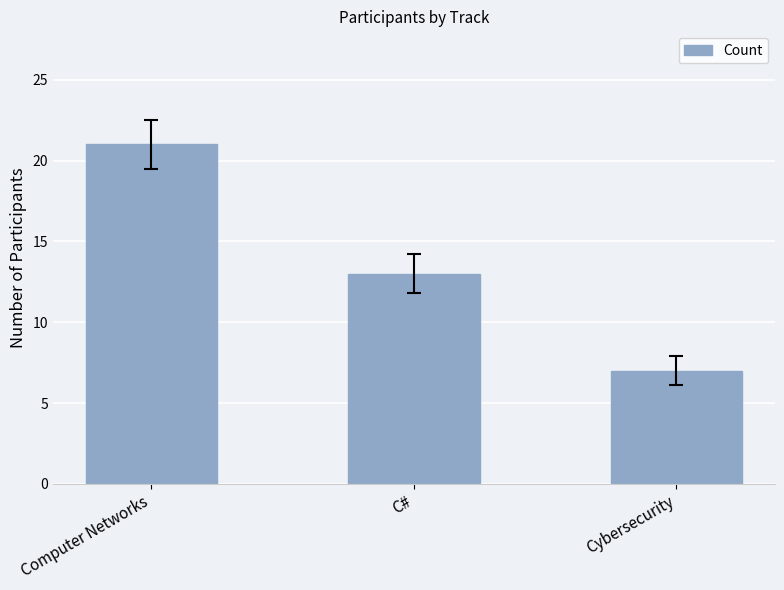

Rank the categories by value from highest to lowest.

Computer Networks, C#, Cybersecurity